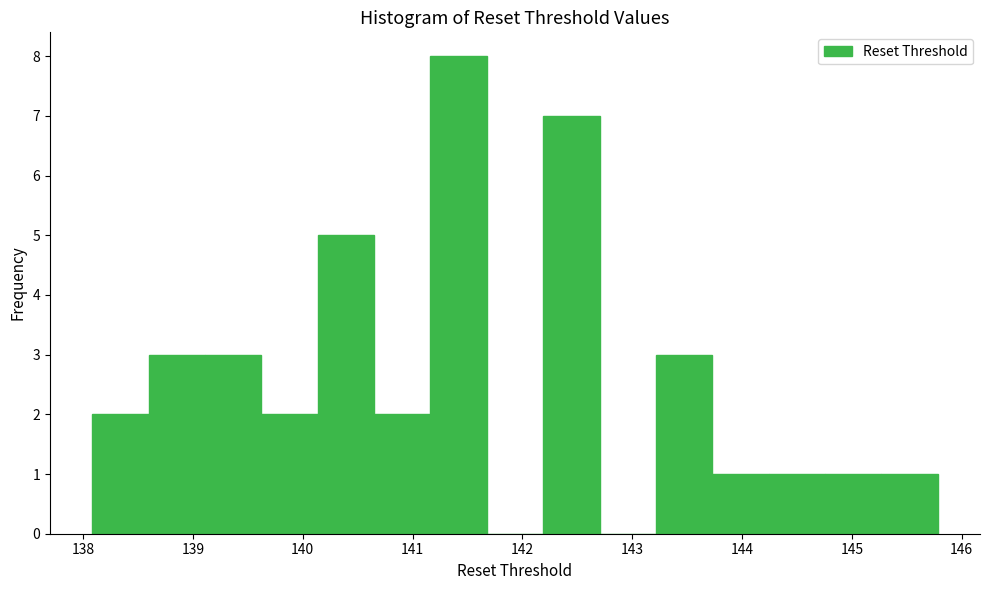

How tall is the bar that spans 138.1 to 138.6 on the x-axis? Neither the bar edges nor the heights are printed on the chart, so give them approximately, as read against the axes.

2